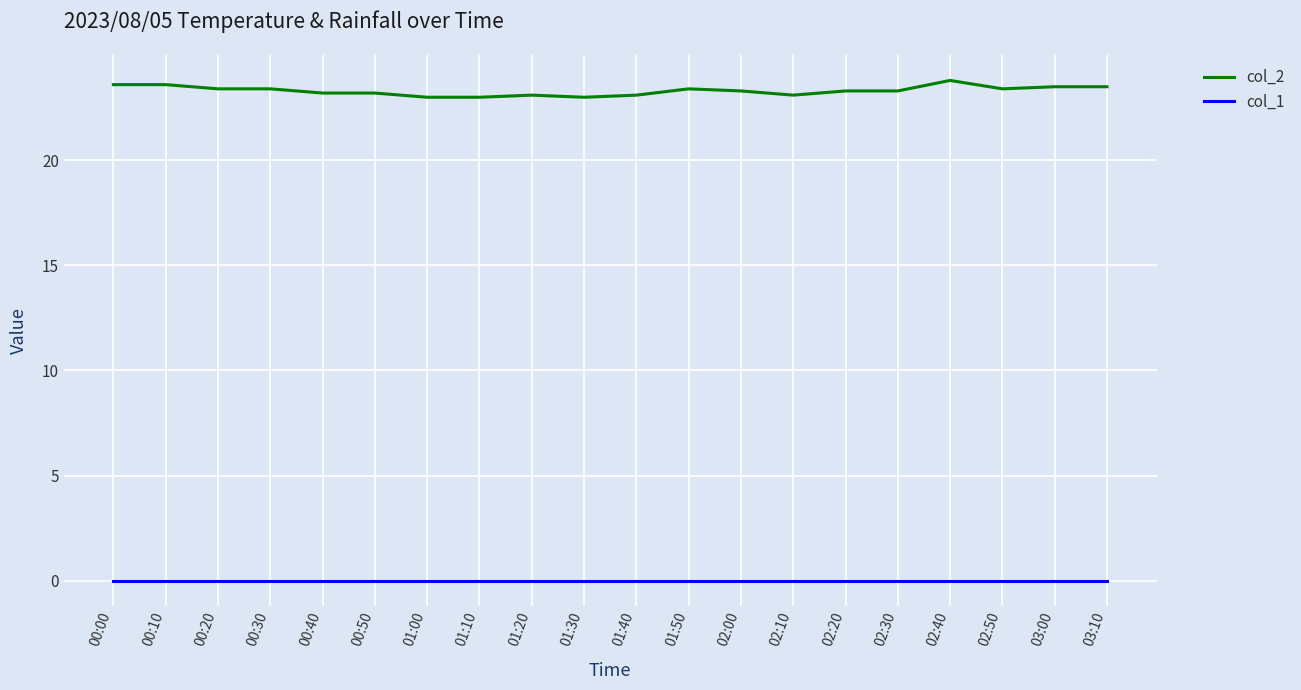

Does the chart display data point markers on the line(s)?

No